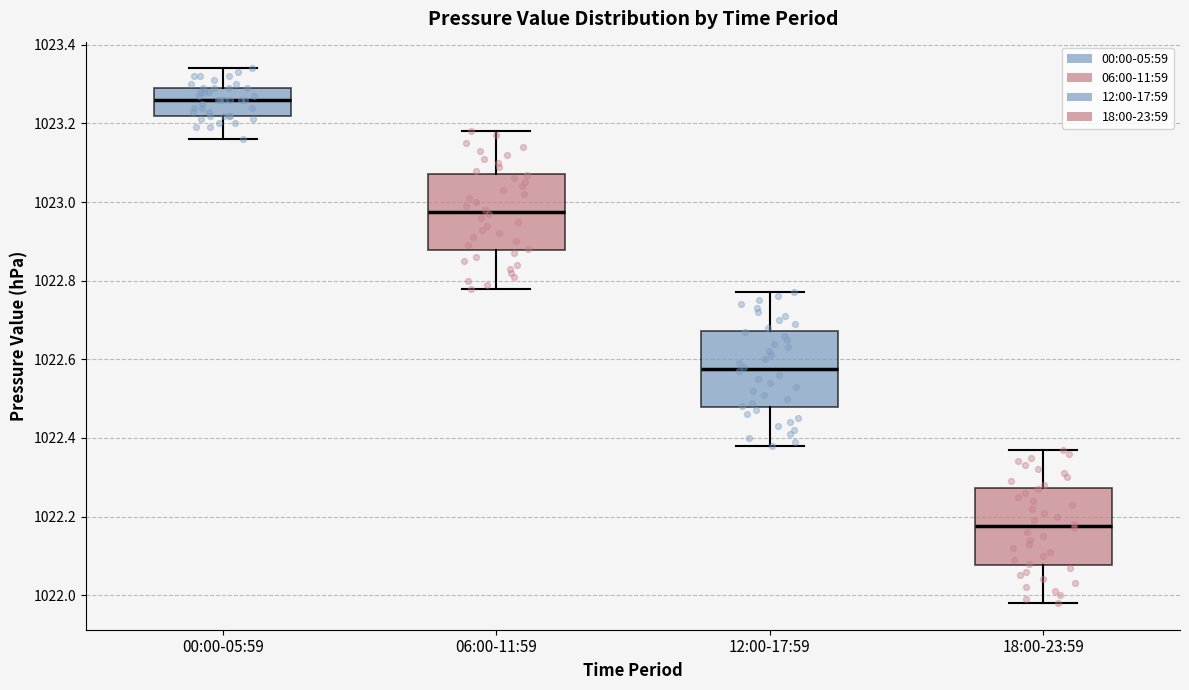

Reading left to right, read every box against the y-axis: the position of its median line, the range the box covers, and the ends of its whiskers. The values are not printed on the chart, so give them approximately, as read against the axis.

00:00-05:59: median 1023.26, box 1023.22 to 1023.30, whiskers 1023.16 to 1023.34
06:00-11:59: median 1022.98, box 1022.88 to 1023.08, whiskers 1022.78 to 1023.18
12:00-17:59: median 1022.58, box 1022.48 to 1022.68, whiskers 1022.38 to 1022.78
18:00-23:59: median 1022.18, box 1022.08 to 1022.28, whiskers 1021.98 to 1022.38